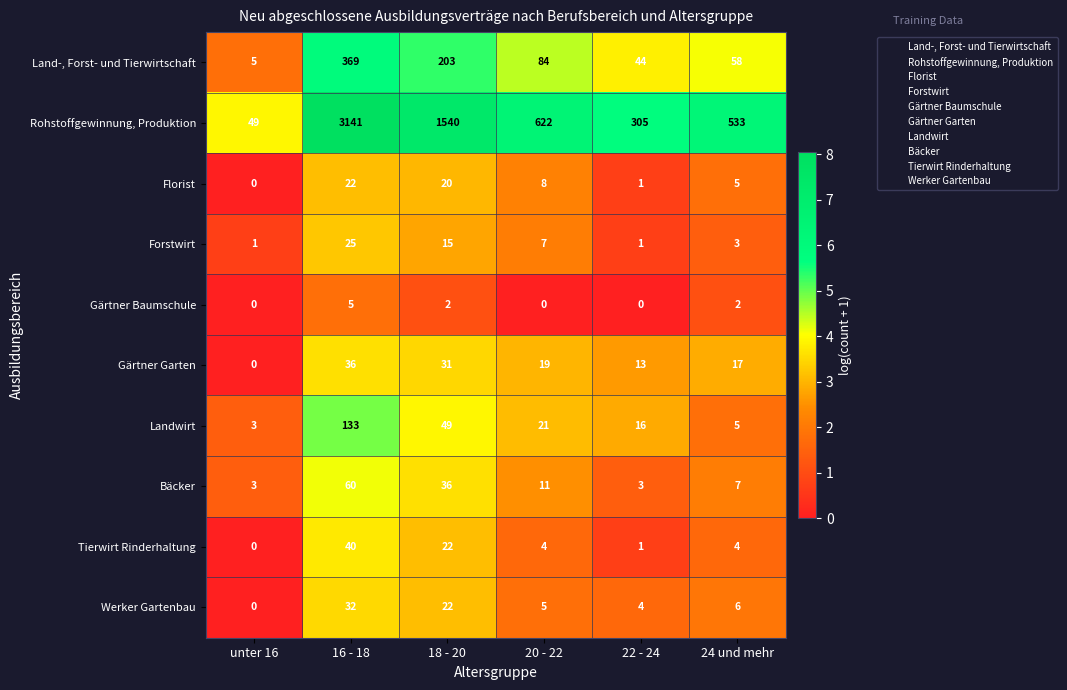

What is the minimum value for Land-, Forst- und Tierwirtschaft?

5